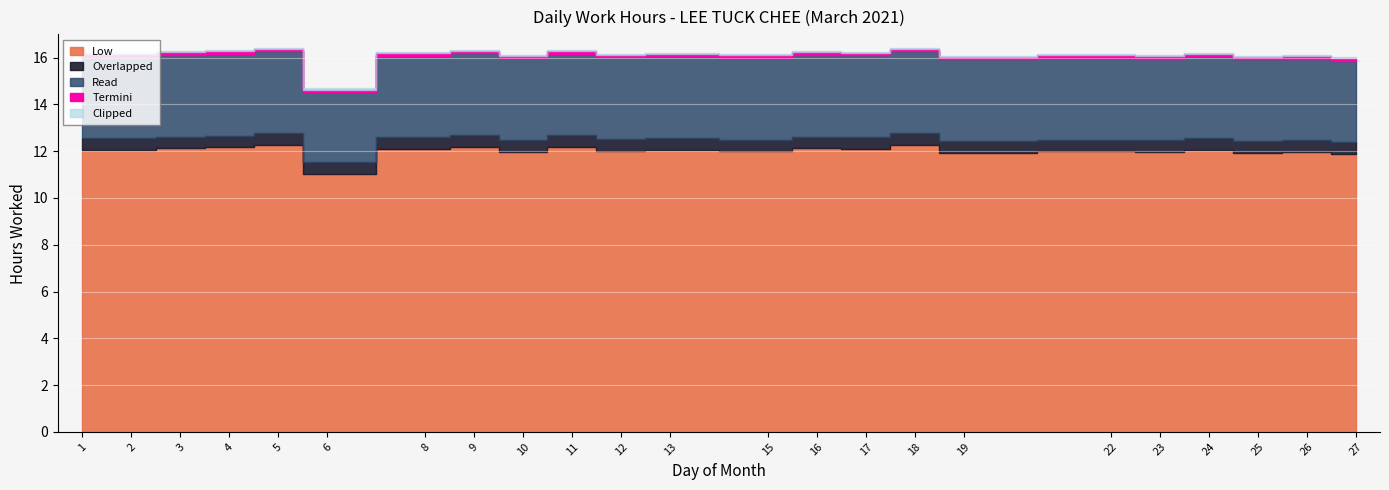

True or false: Read has more than 2 interior local peaks.

False